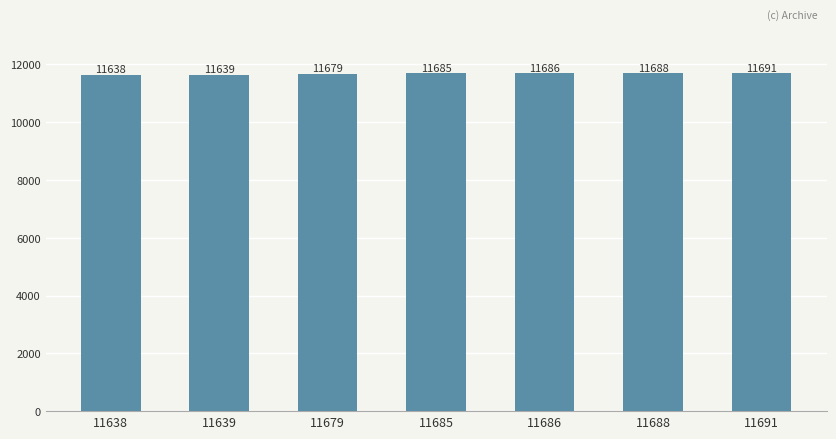

Read the value at 11639, to the nearest 10.

11640